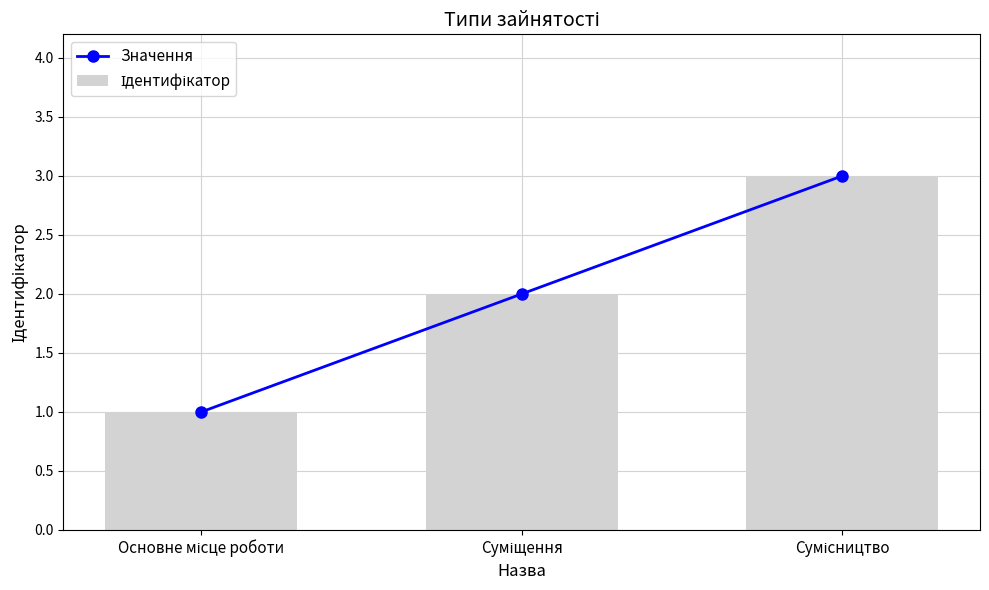

Are the bars grouped side by side (vs. stacked)?

Yes